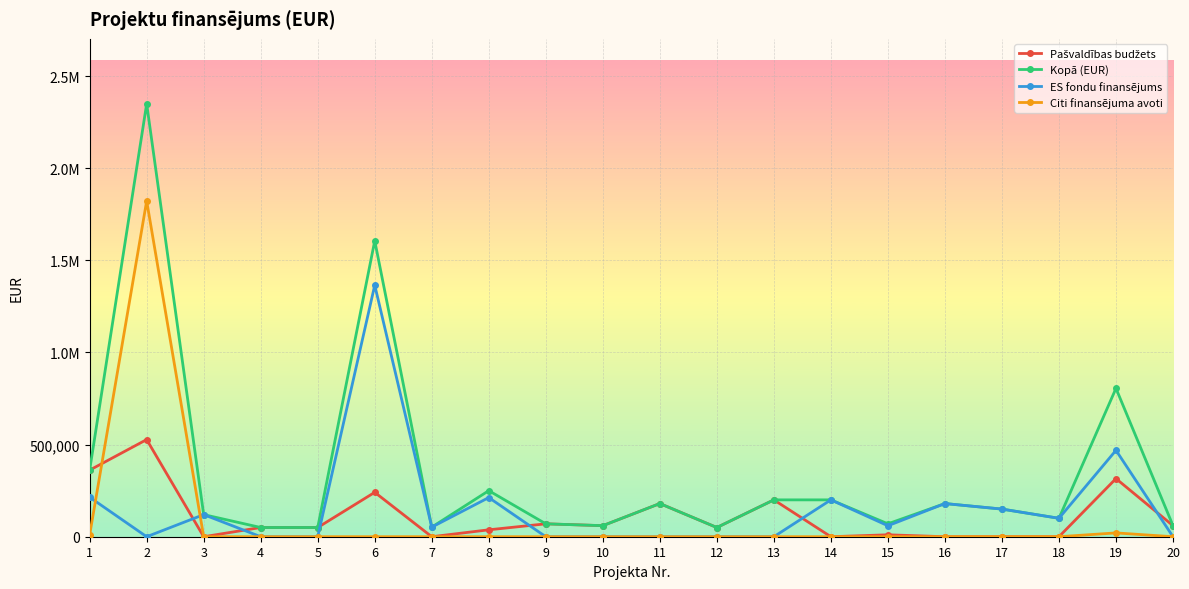

Is this an area chart (filled region under the line)?

No